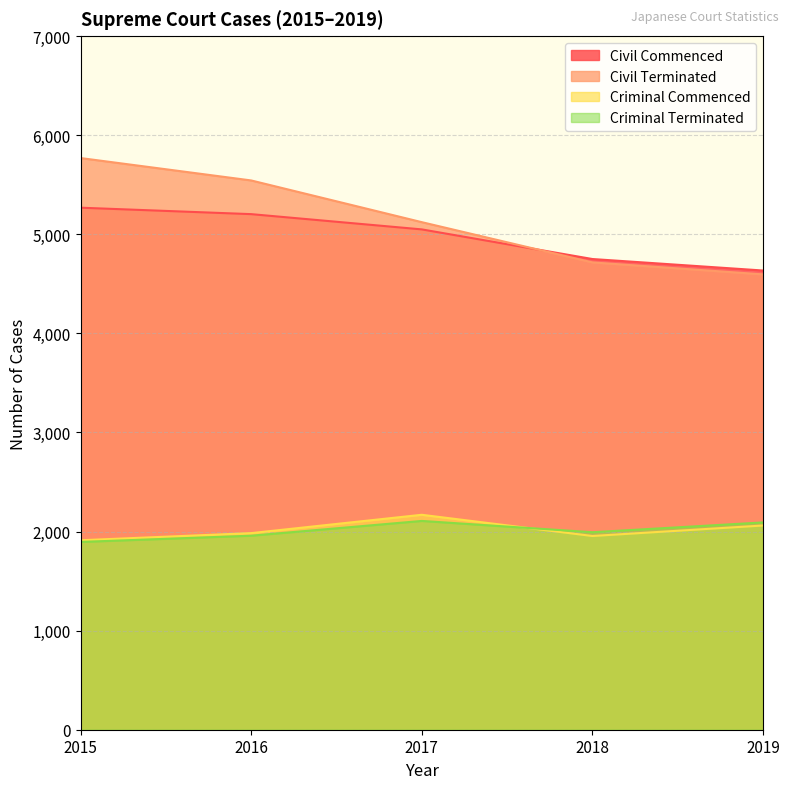

Which series has the largest total across all categories?

Civil Terminated